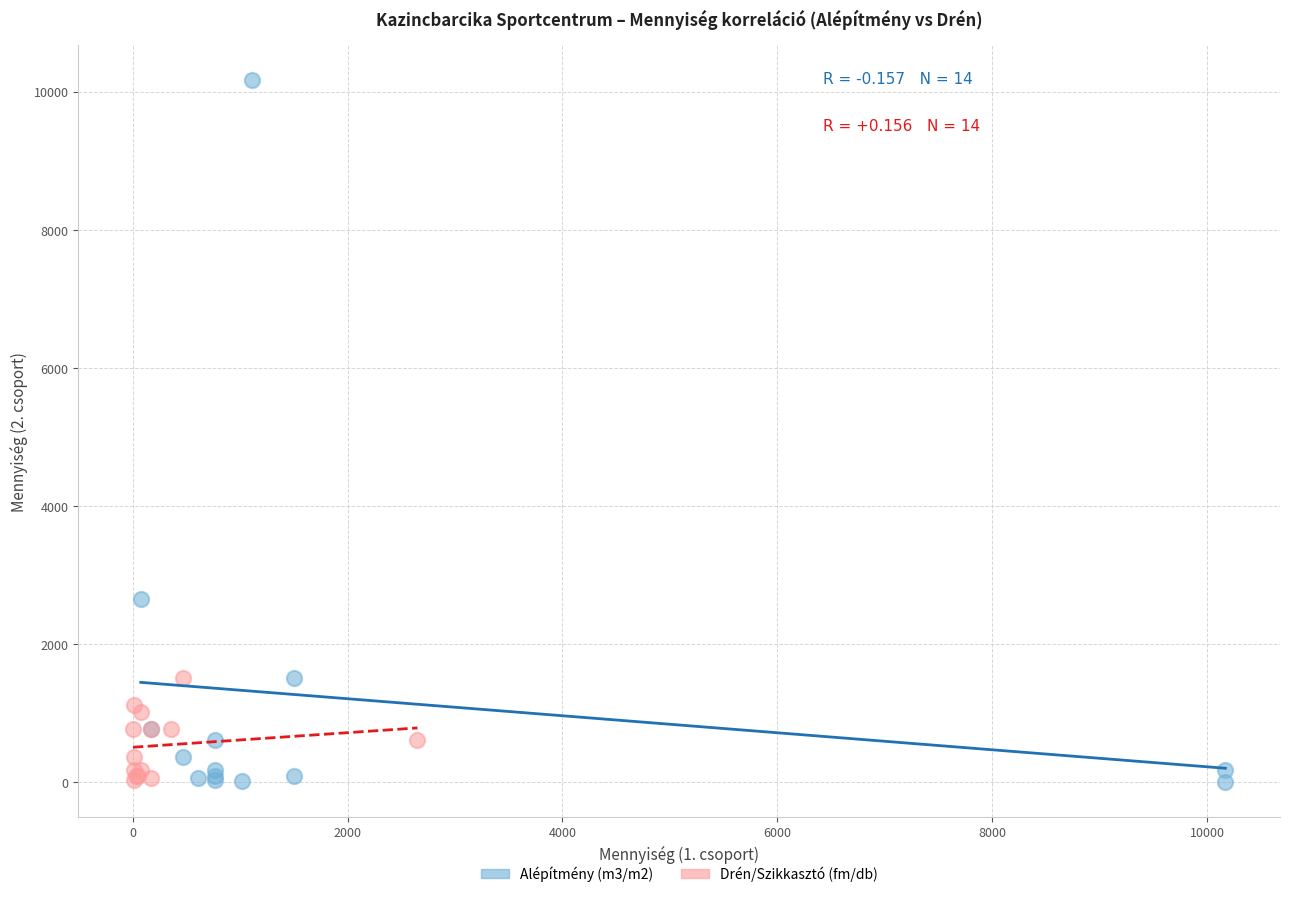

Which series has the largest Y range (max minus min)?

Alépítmény (m3/m2)